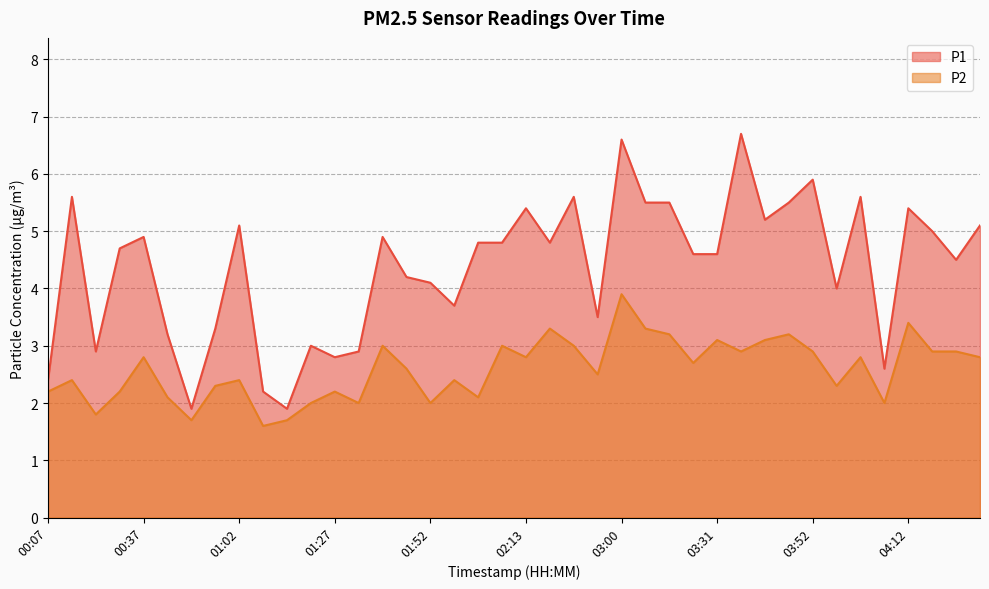

The value of P2 at 01:37 is 2.0. True or false?

True